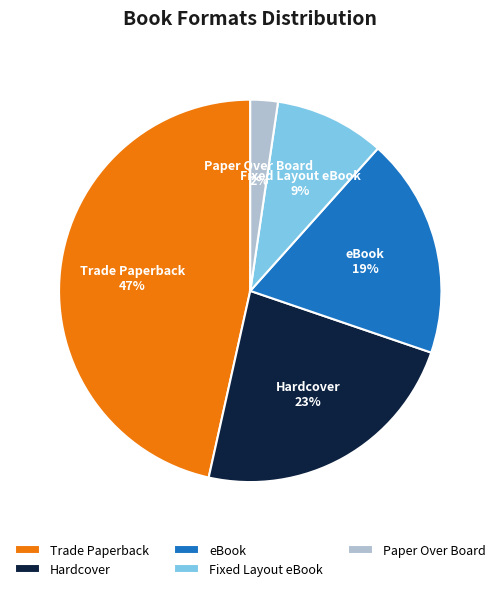

What is the largest slice in the pie chart?

Trade Paperback